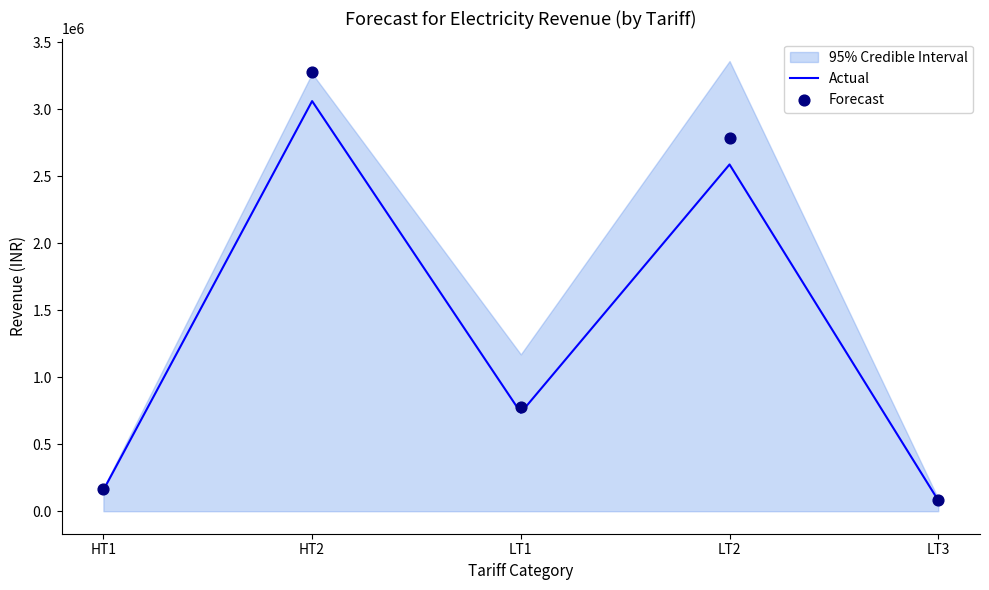

Which series reaches the maximum Y coordinate?

Forecast